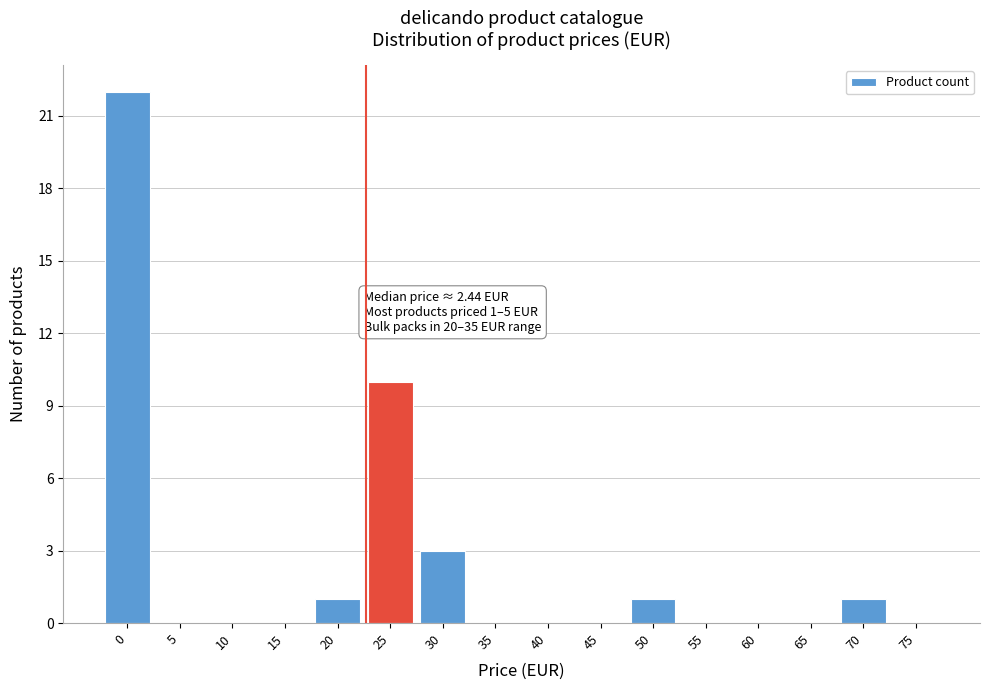

Reading left to right, what are all the values shown in this chart?

0=22	5=0	10=0	15=0	20=1	25=10	30=3	35=0	40=0	45=0	50=1	55=0	60=0	65=0	70=1	75=0